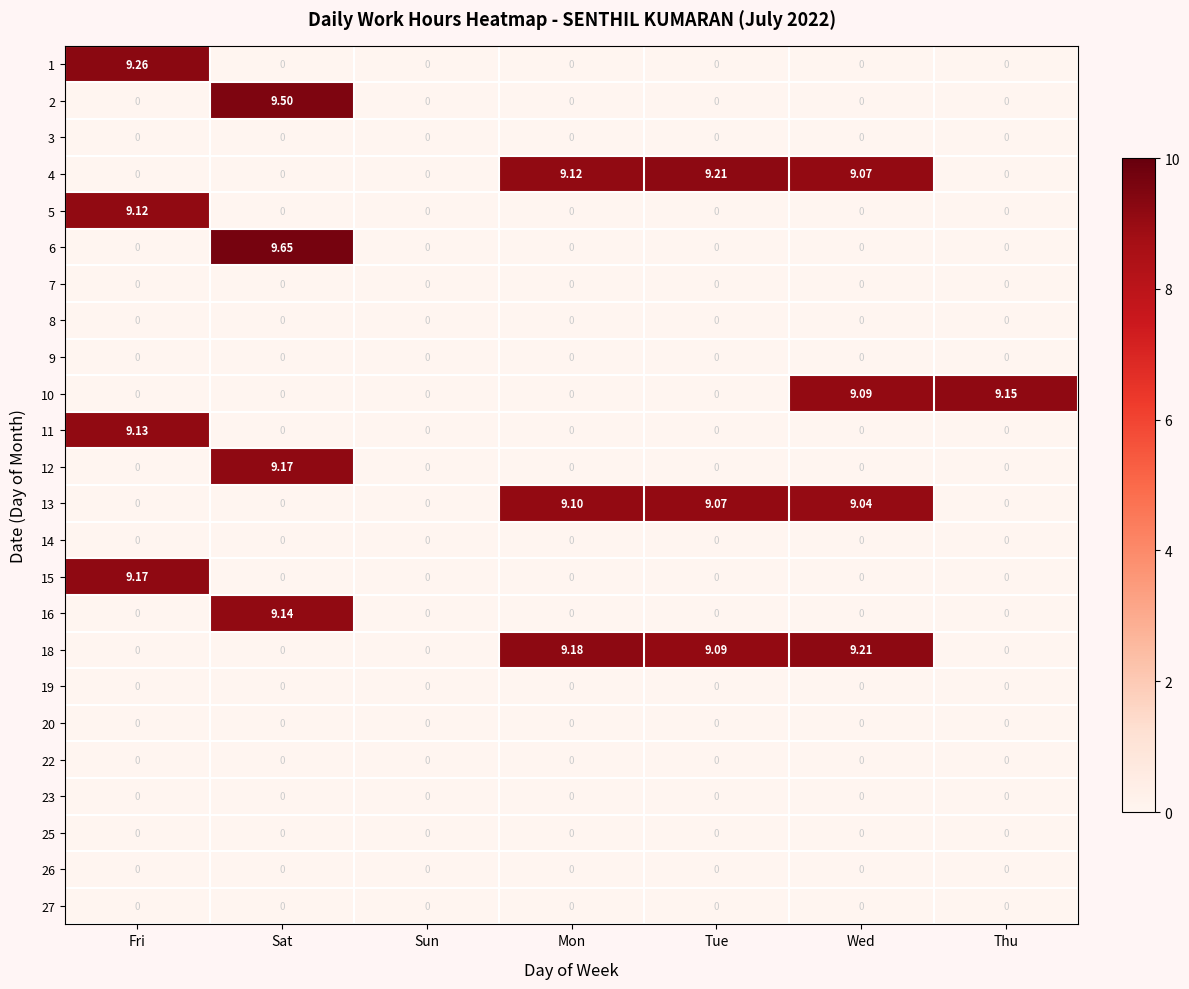

Between Fri and Sun, which series saw the biggest shift?

1